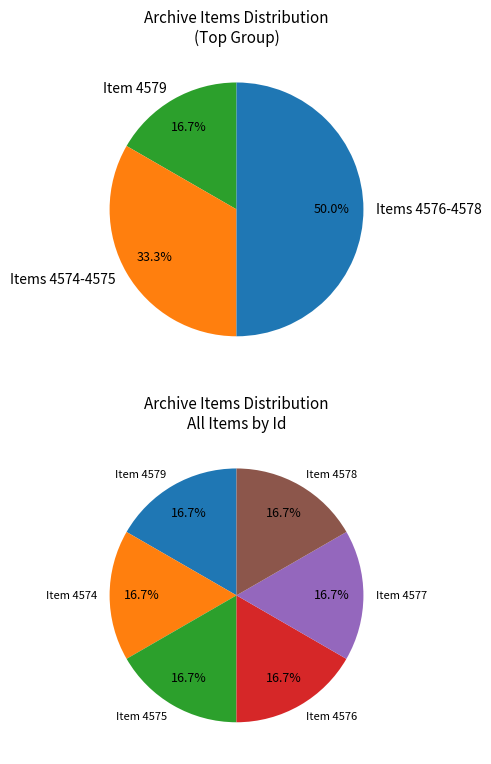

Approximately how many times larger is the value at Item 4579 compared to Item 4576?

1.0